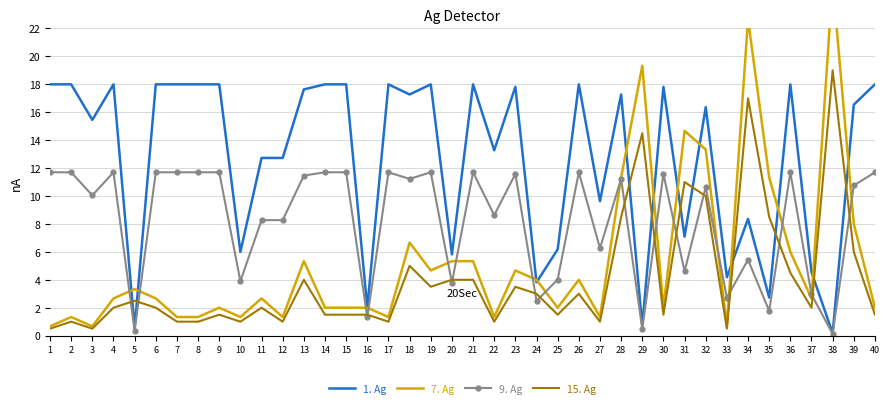

At which category does Wks (smoothed) reach its first local valley?

3